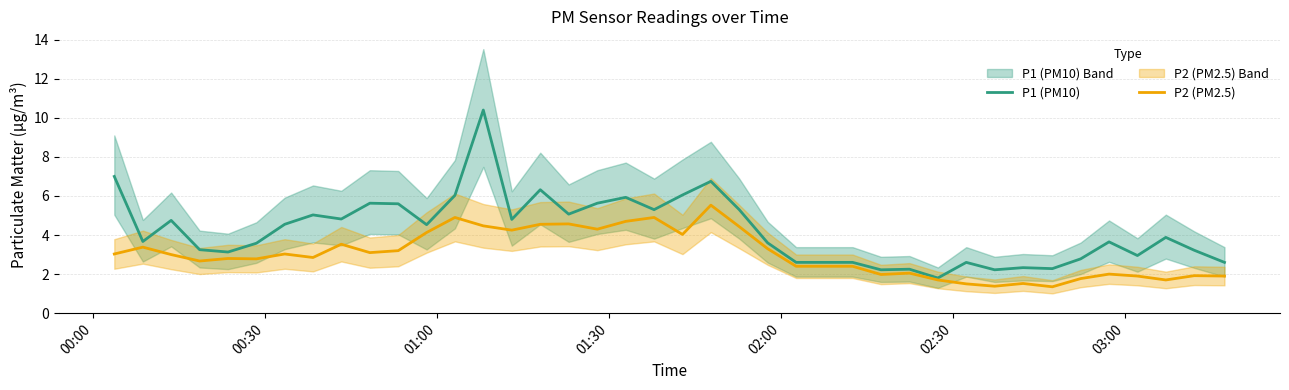

True or false: P1 (PM10) and P2 (PM2.5) cross at least once.

False